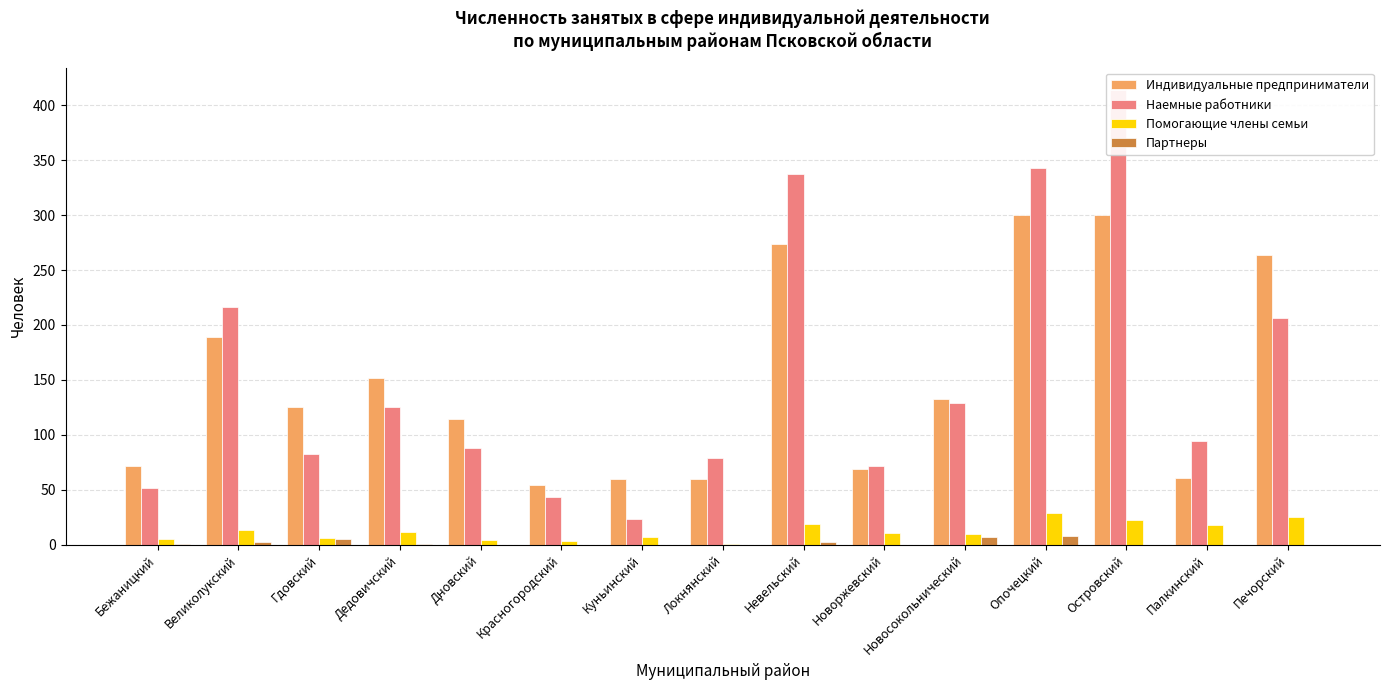

How many values in the Наемные работники series are below 94?

7